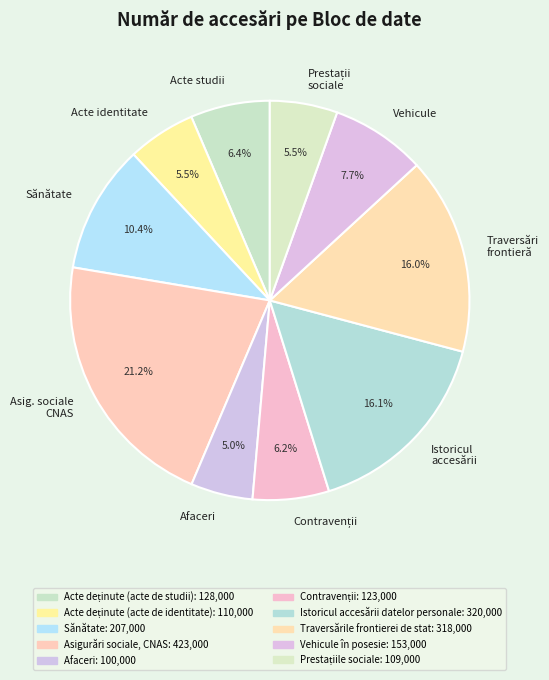

What is the ratio of the value at Asig. sociale CNAS to the value at Afaceri?

4.2